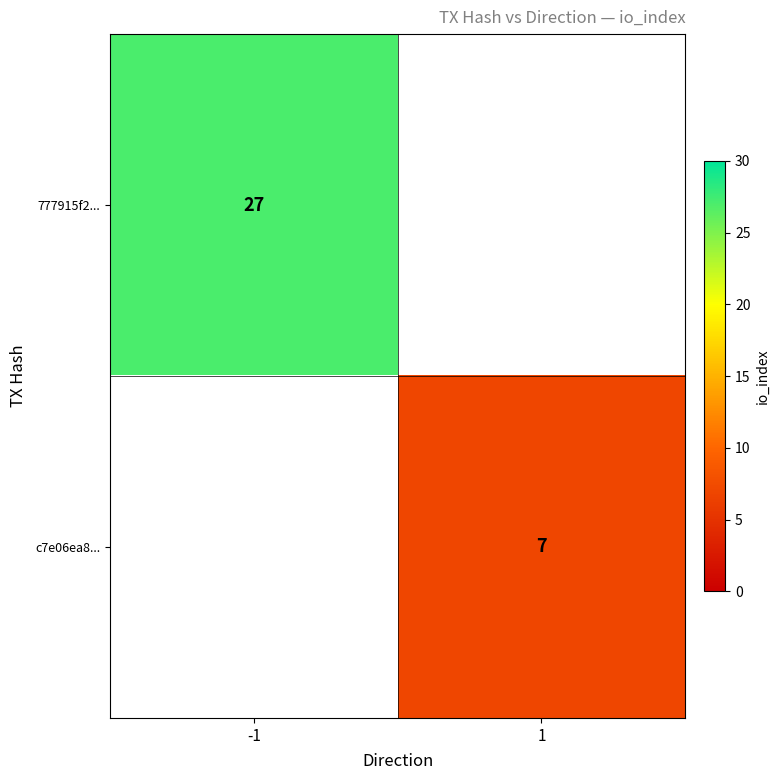

Is it true that 777915f2... equals 11 at -1?

False